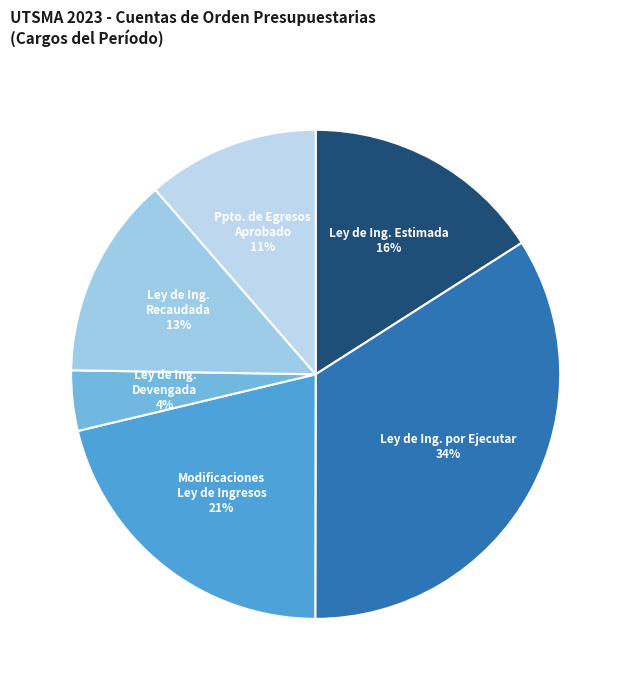

How many slices are in this pie chart?

6